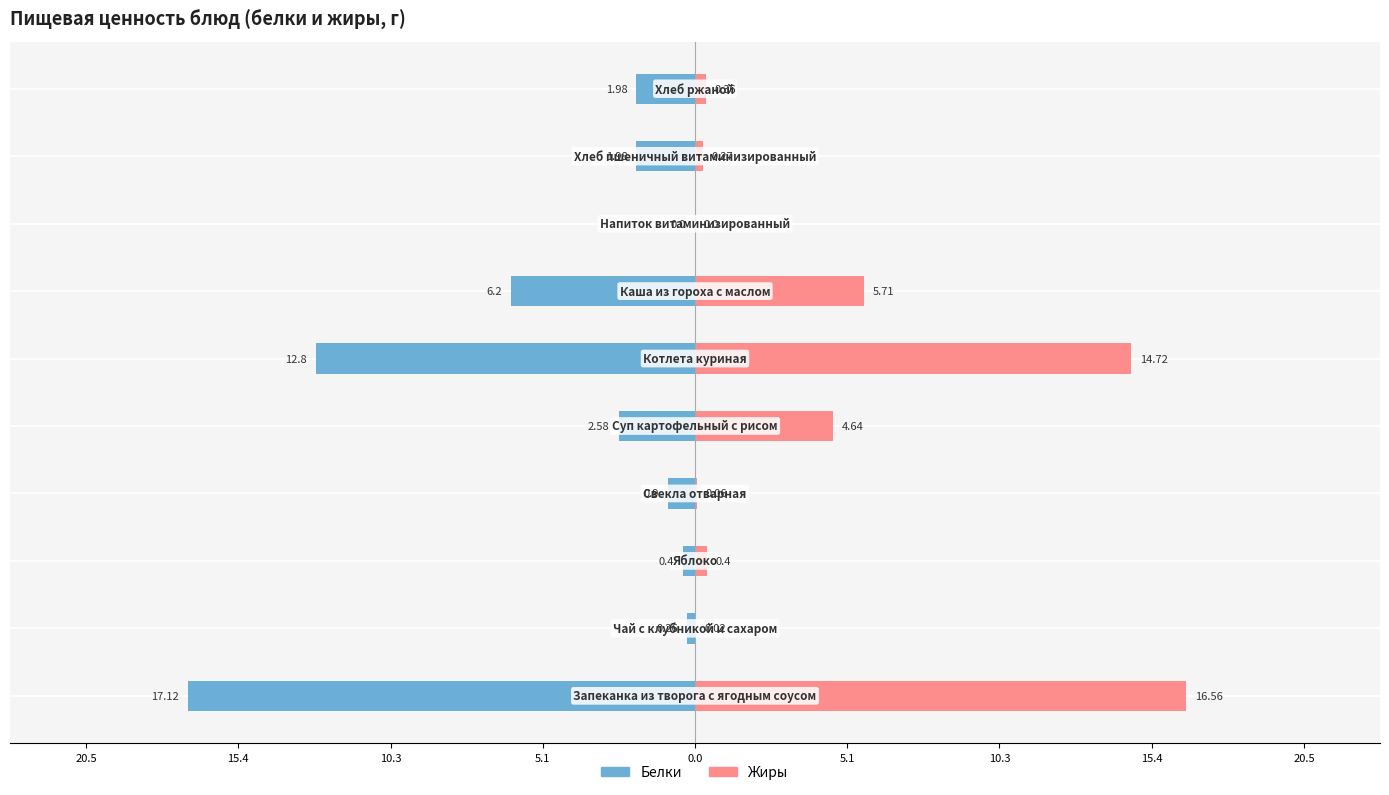

Reading left to right, list all the values displayed in this chart.

Белки: -17.1	-0.3	-0.4	-0.9	-2.6	-12.8	-6.2	0.0	-2.0	-2.0
Жиры: 16.6	0.0	0.4	0.1	4.6	14.7	5.7	0.0	0.3	0.4